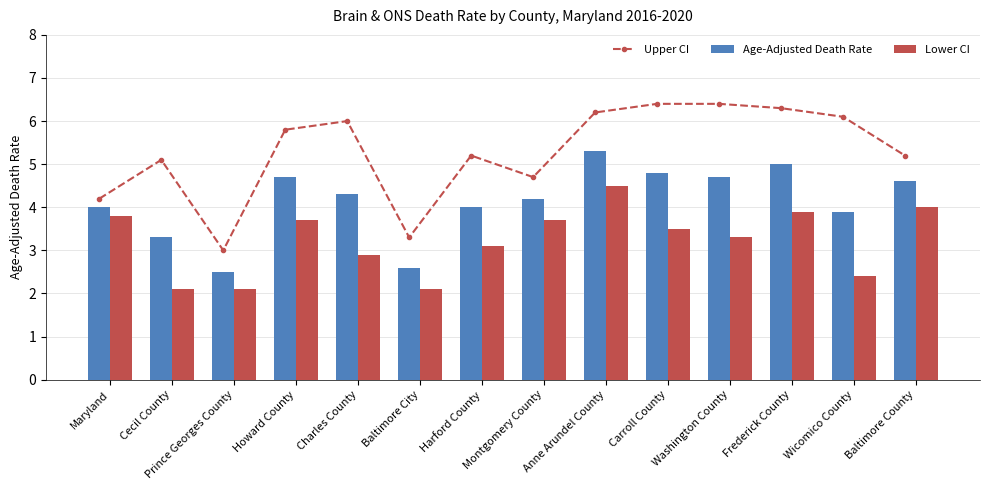

What is the spread (max minus min) of values at Frederick County?

2.4